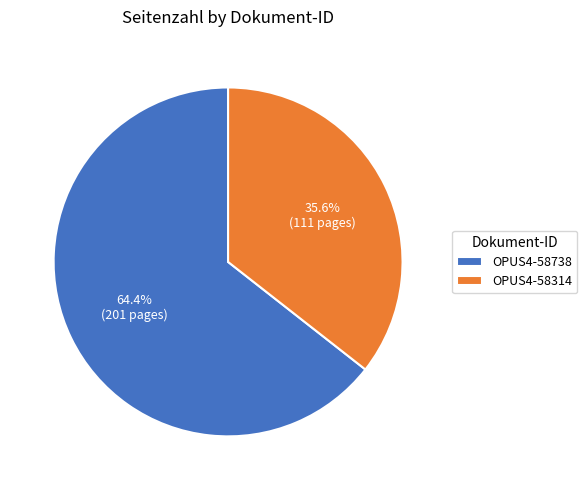

Which slice is the smallest?

OPUS4-58314